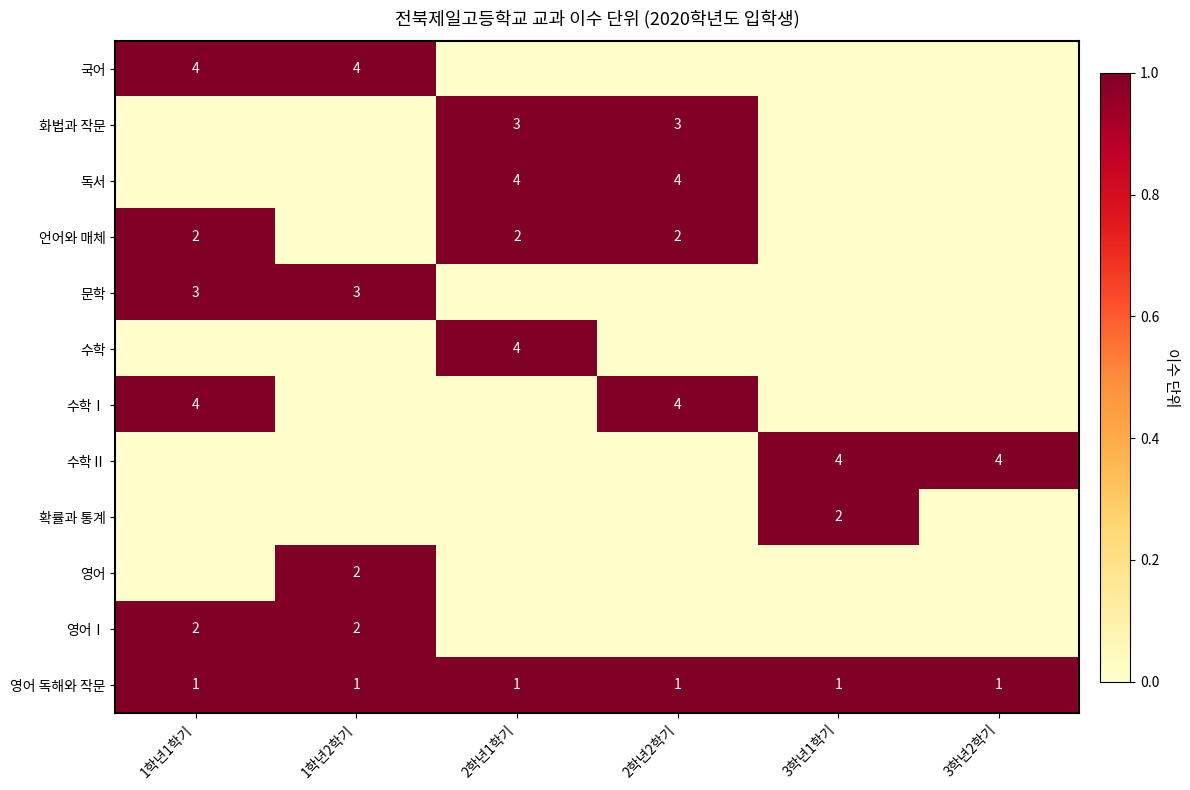

True or false: 영어 독해와 작문 has a value of 2 at 3학년1학기.

False